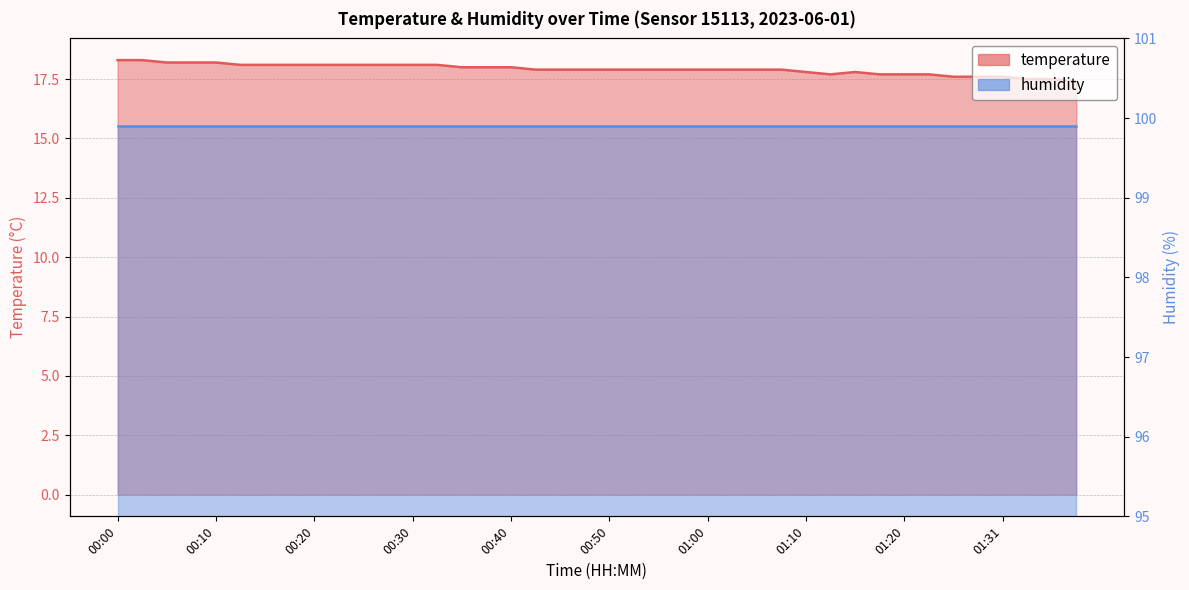

Rank the categories by value from lowest to highest.

01:38, 01:33, 01:36, 01:26, 01:28, 01:31, 01:12, 01:18, 01:20, 01:23, 01:10, 01:15, 00:42, 00:45, 00:47, 00:50, 00:52, 00:55, 00:57, 01:00, 01:02, 01:05, 01:07, 00:35, 00:37, 00:40, 00:13, 00:15, 00:18, 00:20, 00:23, 00:25, 00:27, 00:30, 00:32, 00:05, 00:08, 00:10, 00:00, 00:03